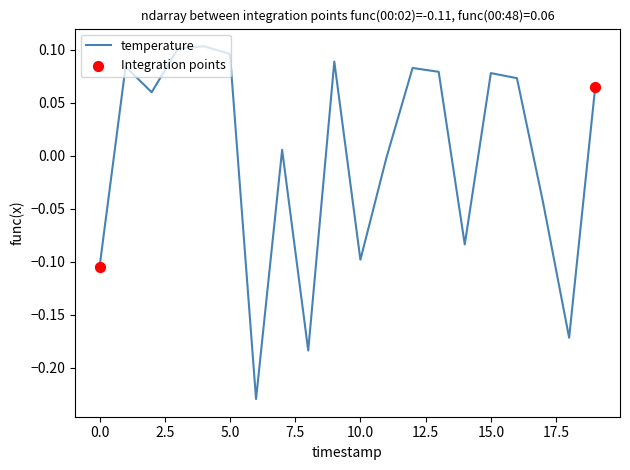

What is the difference between the maximum and minimum values?

0.3